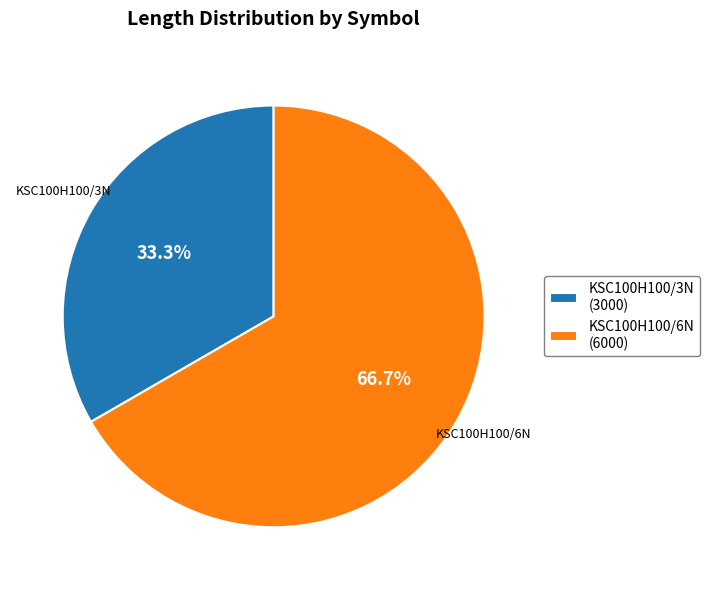

Is there any slice that represents more than half of the pie?

Yes